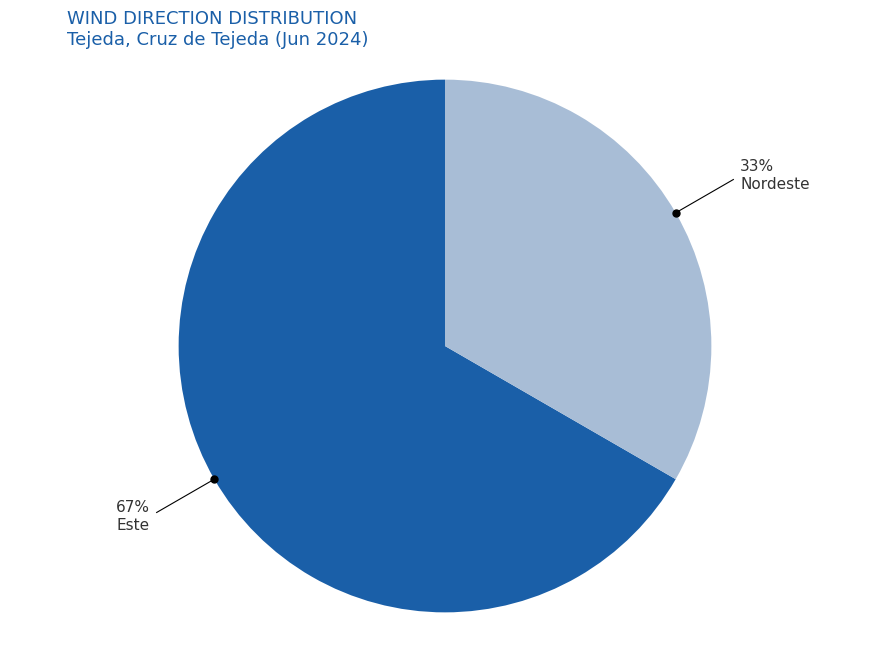

Does any single category account for the majority?

Yes